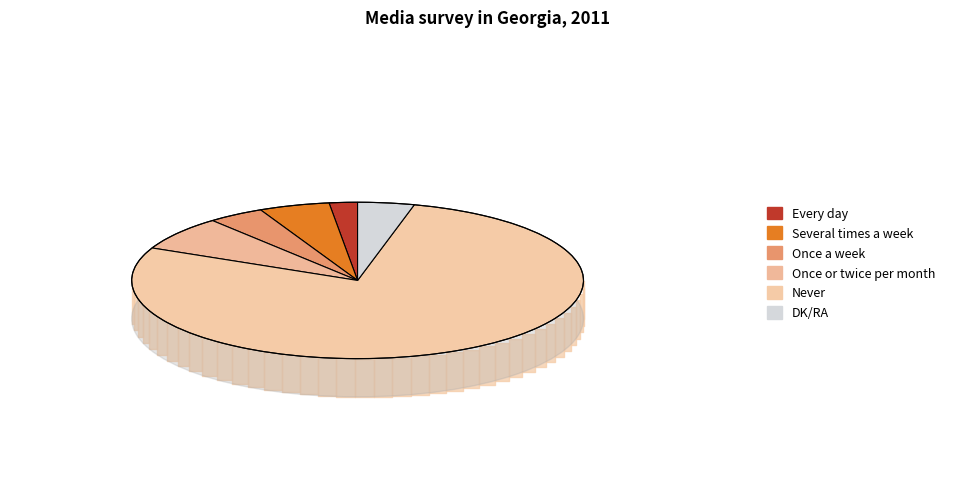

How many segments does this pie chart have?

6